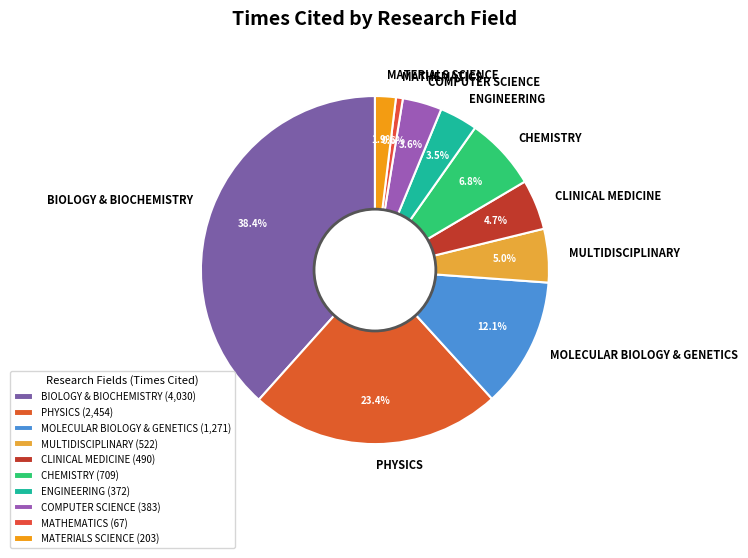

Combined, do COMPUTER SCIENCE and MATHEMATICS account for over 50%?

No